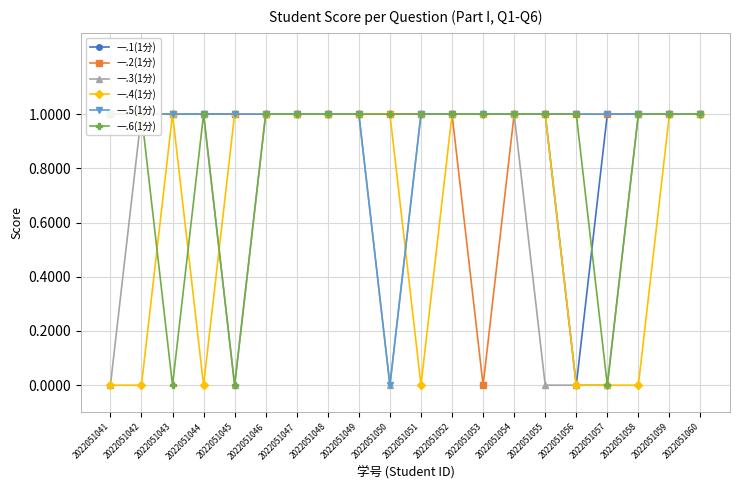

List the series in order of their peak value, highest first.

一.1(1分), 一.2(1分), 一.3(1分), 一.4(1分), 一.5(1分), 一.6(1分)